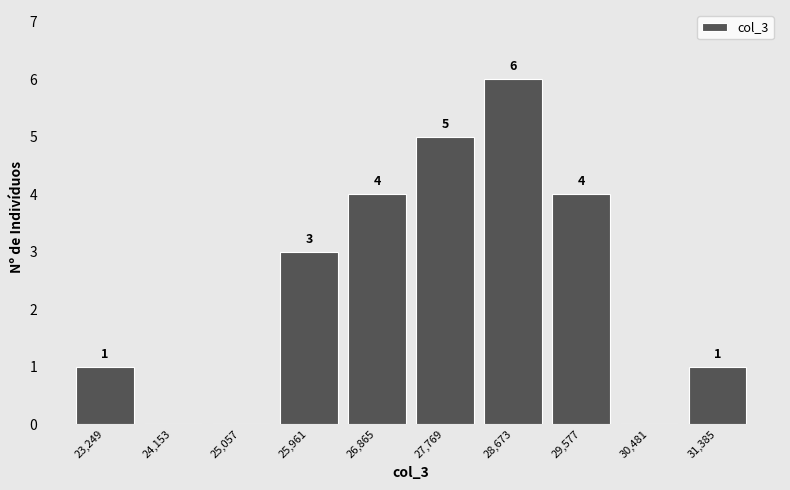

Which range on the x-axis has the tallest bar?

28200 to 29100